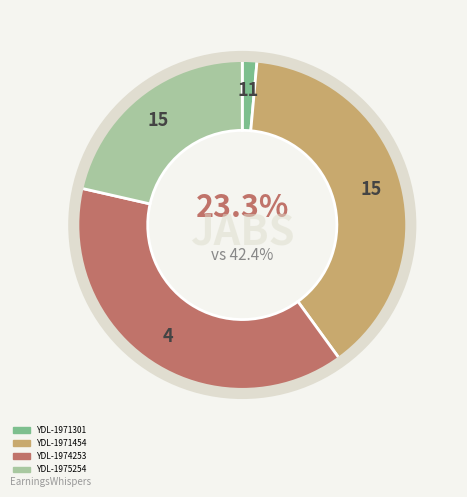

Between YDL-1971301 and YDL-1975254, which is larger?

YDL-1975254